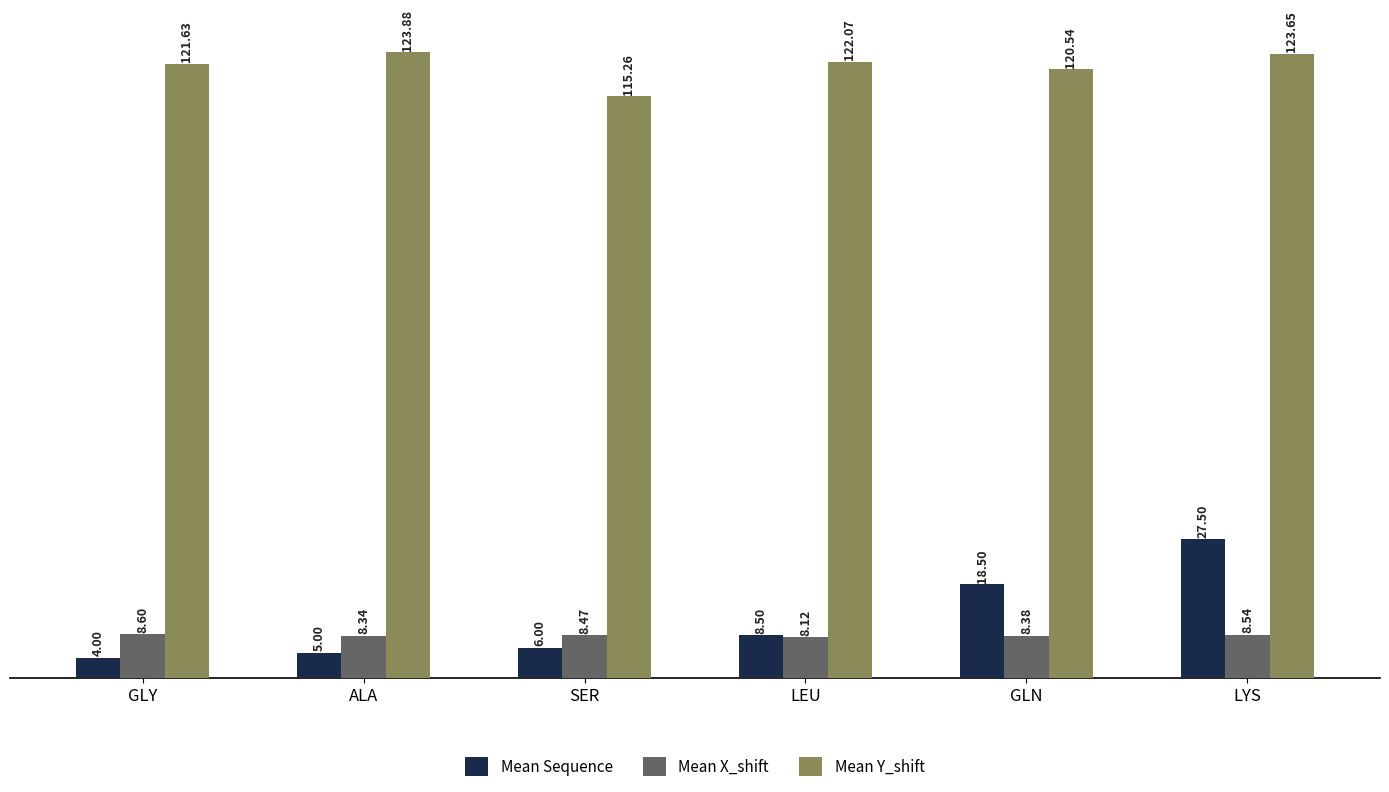

Rank the series at LEU from highest to lowest value.

Mean Y_shift, Mean Sequence, Mean X_shift